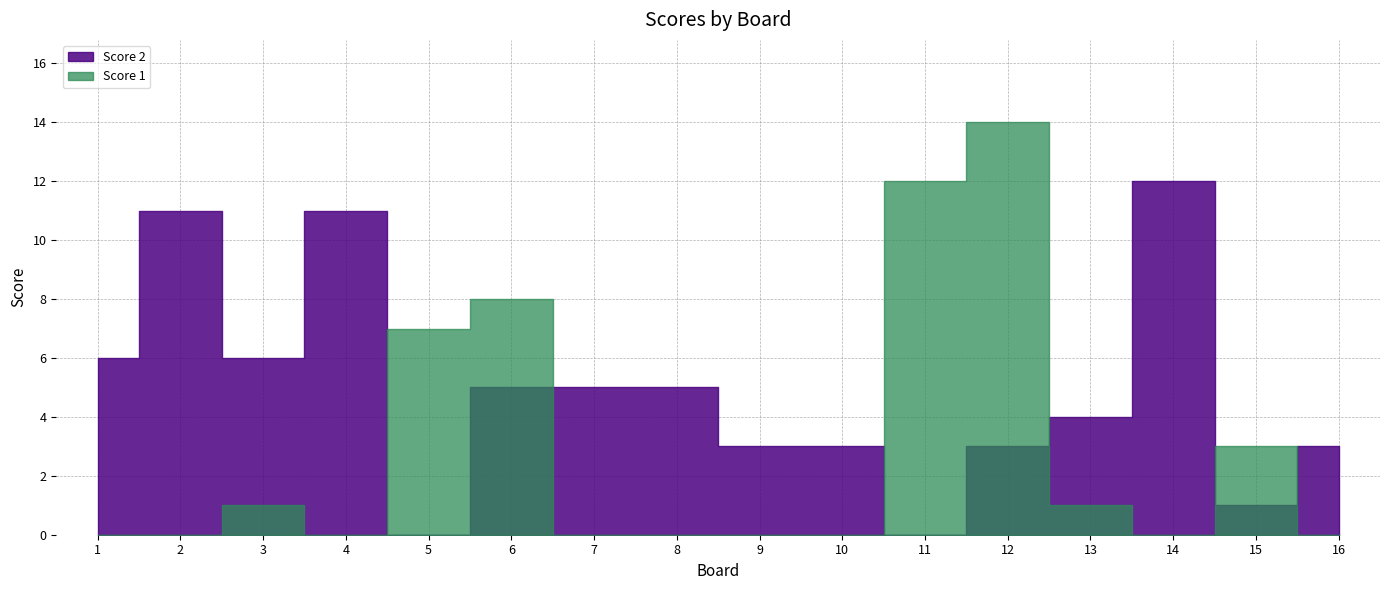

At which label does Score 2 reach its minimum?

5